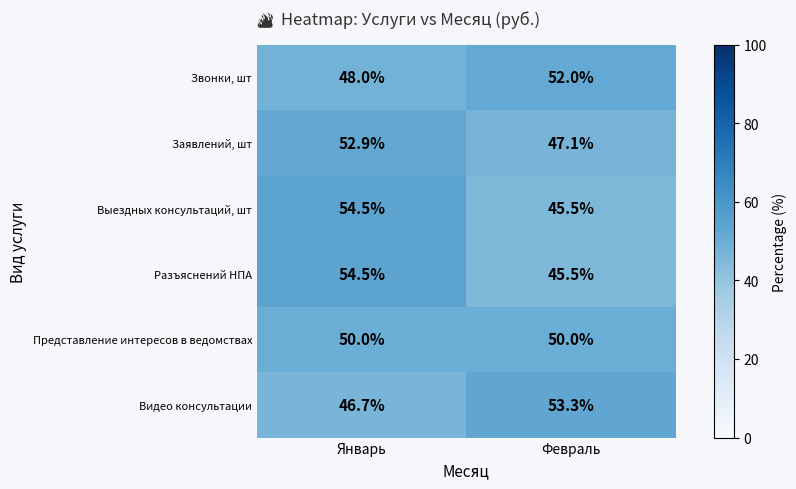

Is it true that Звонки, шт equals 21.7 at Январь?

False